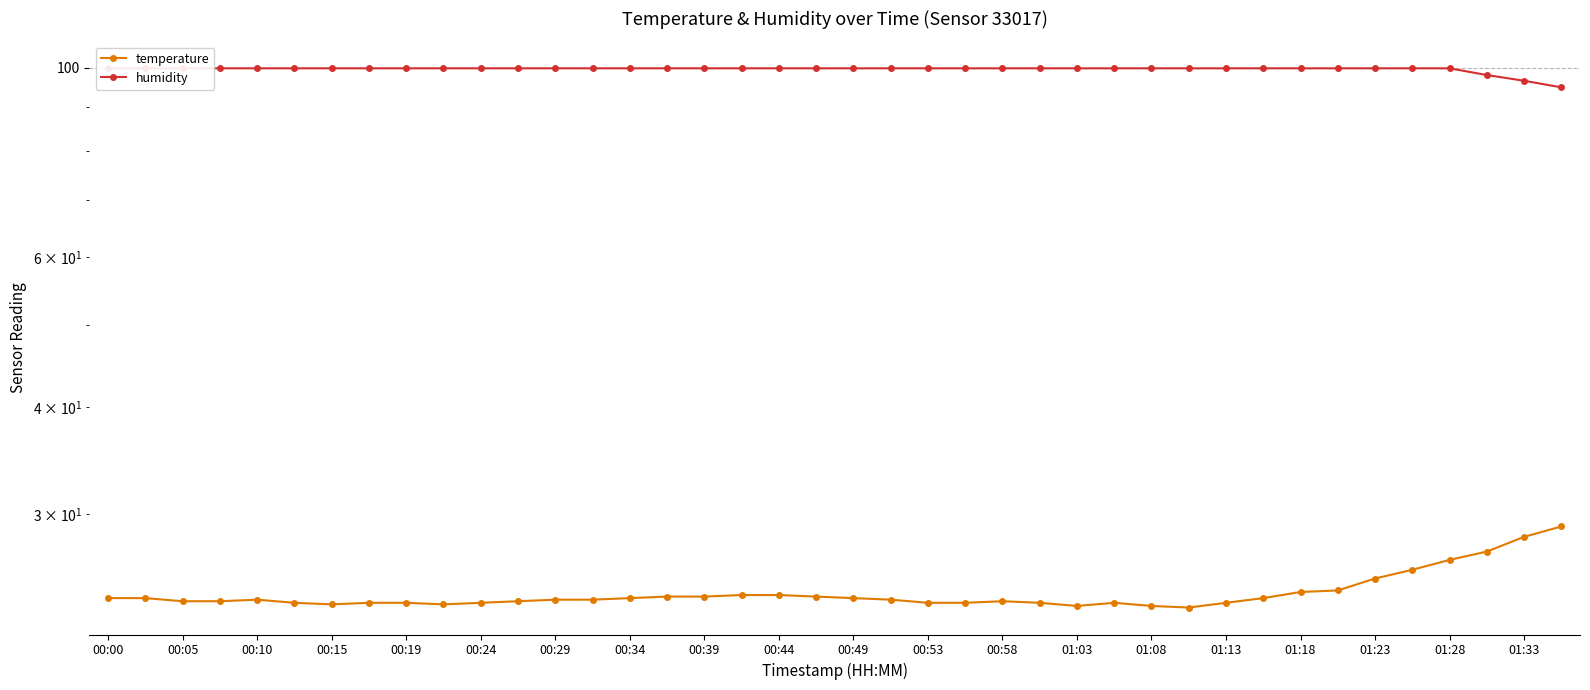

What is the value of the humidity point at the 37th from the left?

99.9